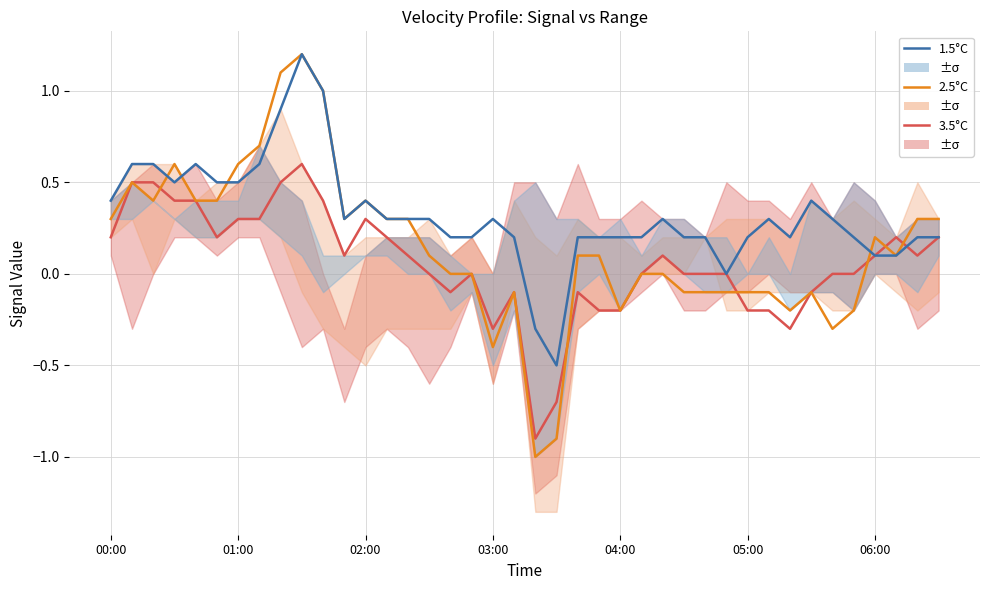

List the series in order of their overall mean, lowest first.

3.5°C, 2.5°C, 1.5°C